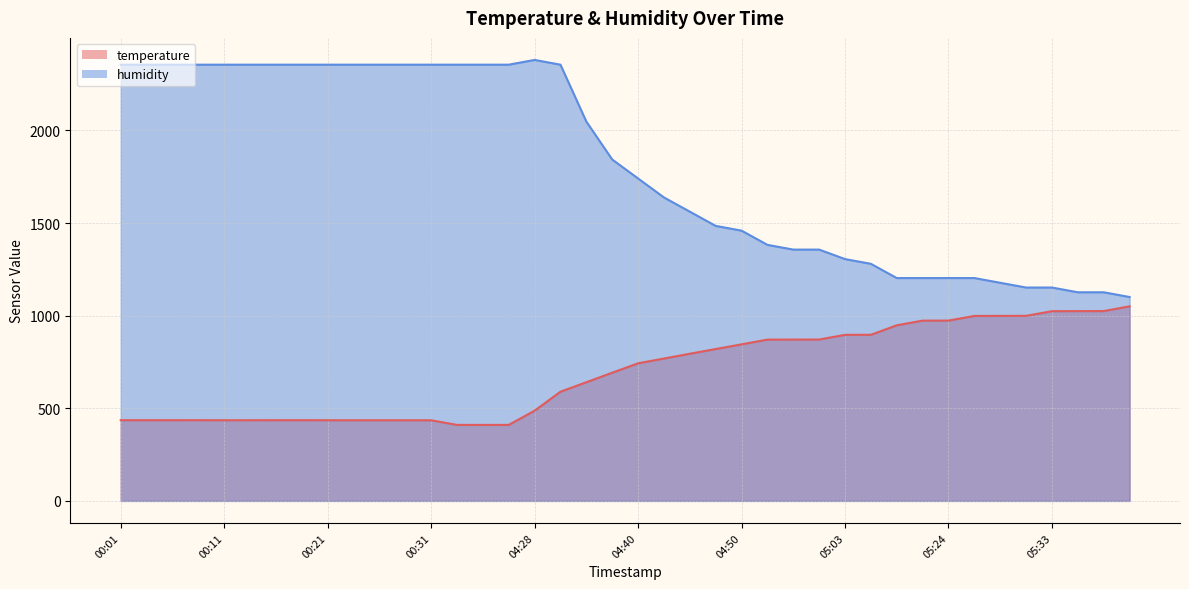

Count the number of data series in this chart.

2